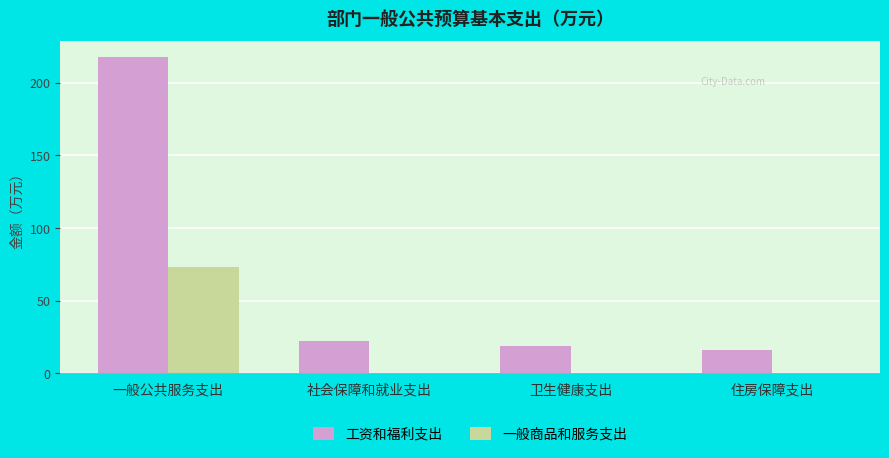

Reading left to right, extract all data points from this chart.

工资和福利支出: 217.8	22.2	18.5	15.8
一般商品和服务支出: 73.0	0.0	0.0	0.0